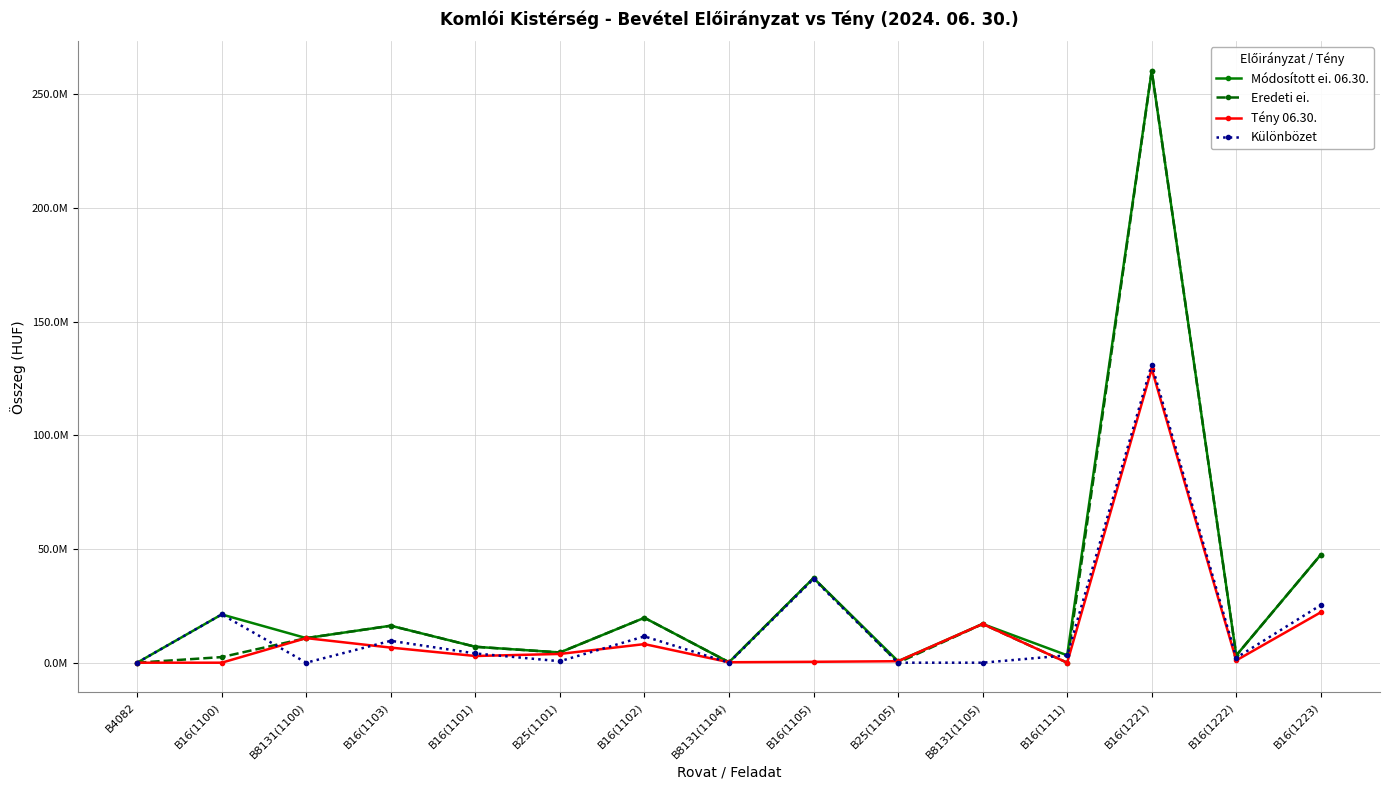

Rank the categories by Eredeti ei. value from highest to lowest.

B16(1221), B16(1223), B16(1105), B16(1102), B8131(1105), B16(1103), B8131(1100), B16(1101), B25(1101), B16(1222), B16(1100), B8131(1104), B4082, B25(1105), B16(1111)